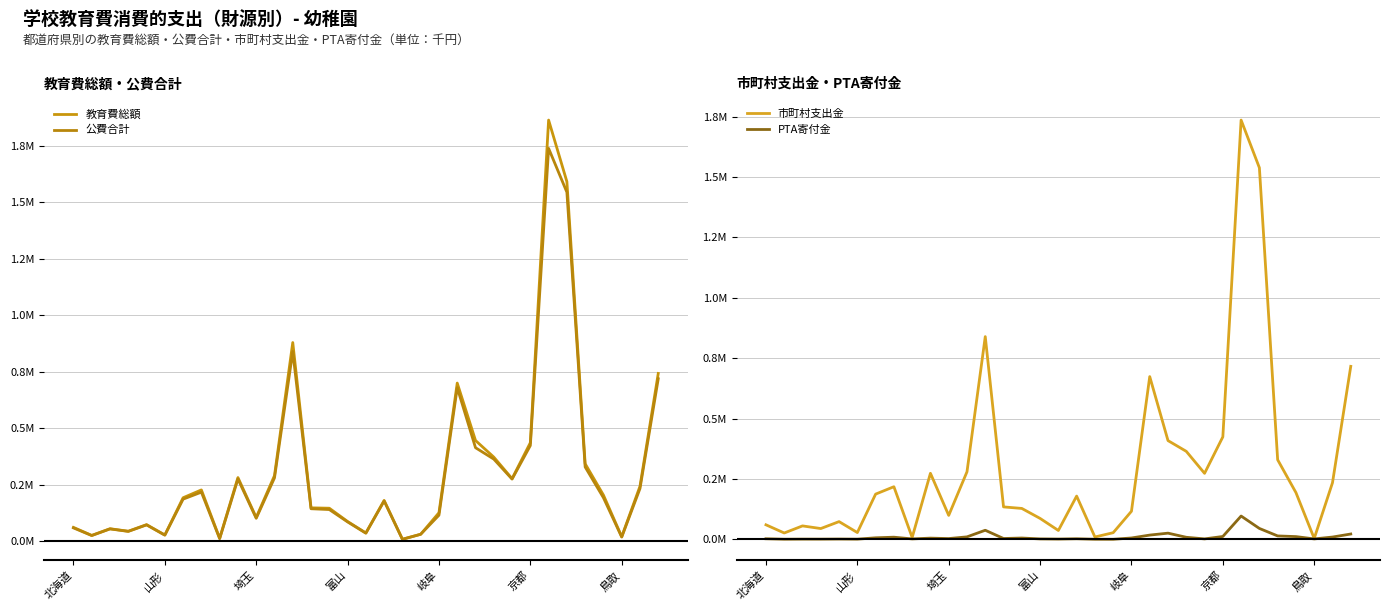

True or false: 市町村支出金 and 教育費総額 cross at least once.

False